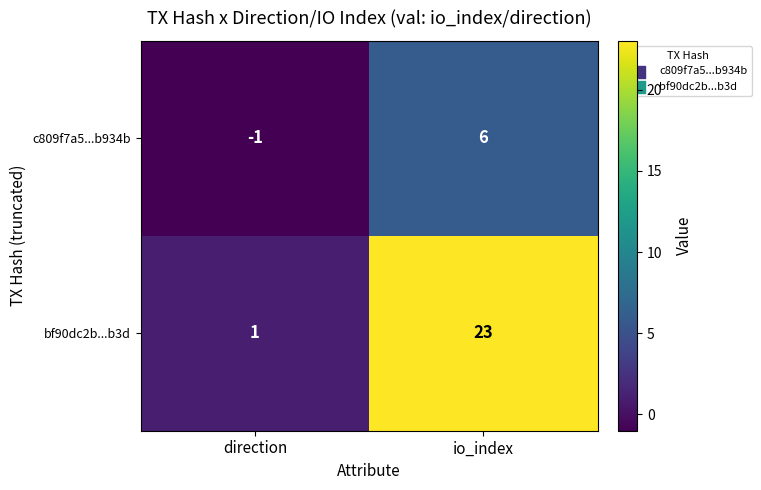

What is the average value of the bf90dc2b...b3d series?

12